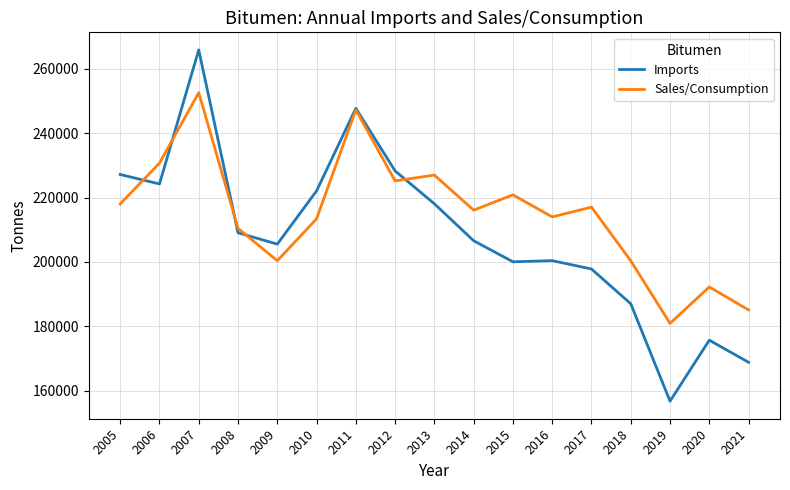

What is the greatest value displayed?

265854